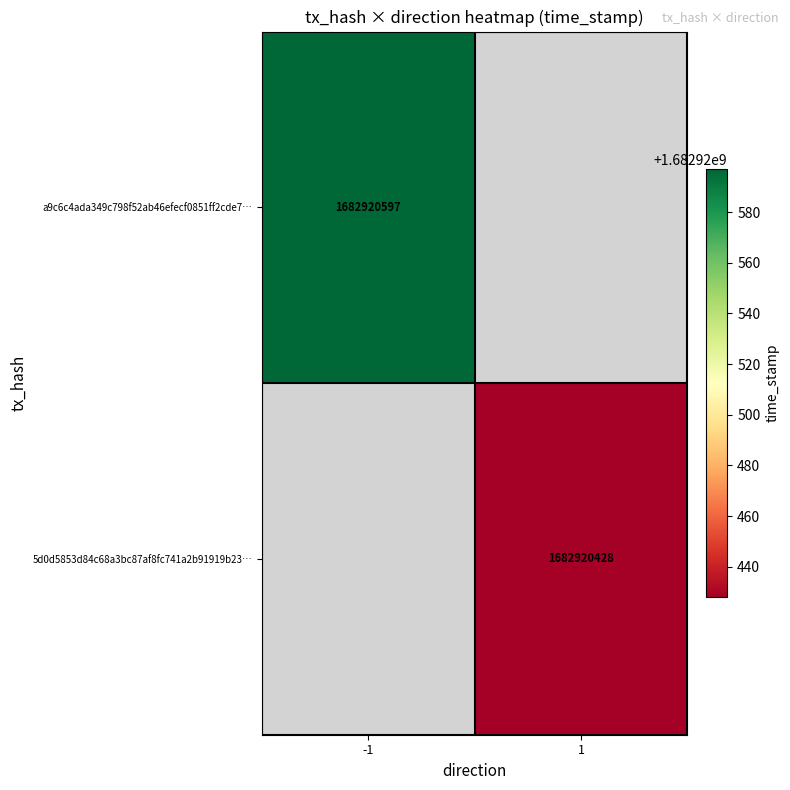

Which series has the widest spread of values?

a9c6c4ada349c798f52ab46efecf0851ff2cde7